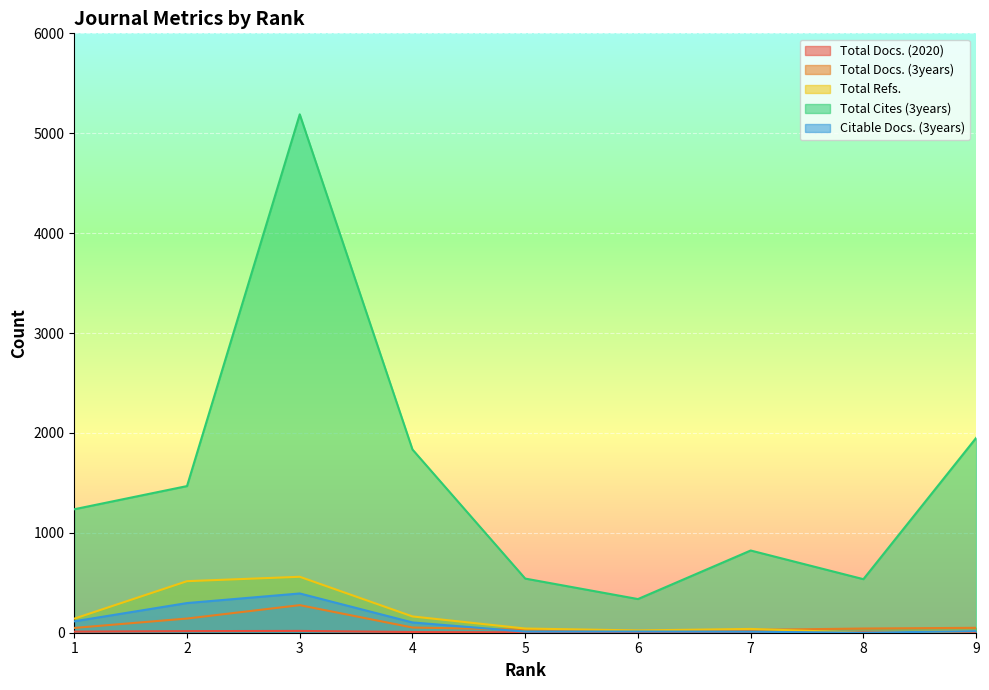

Where do Total Docs. (3years) and Total Refs. first cross each other?

7 and 8